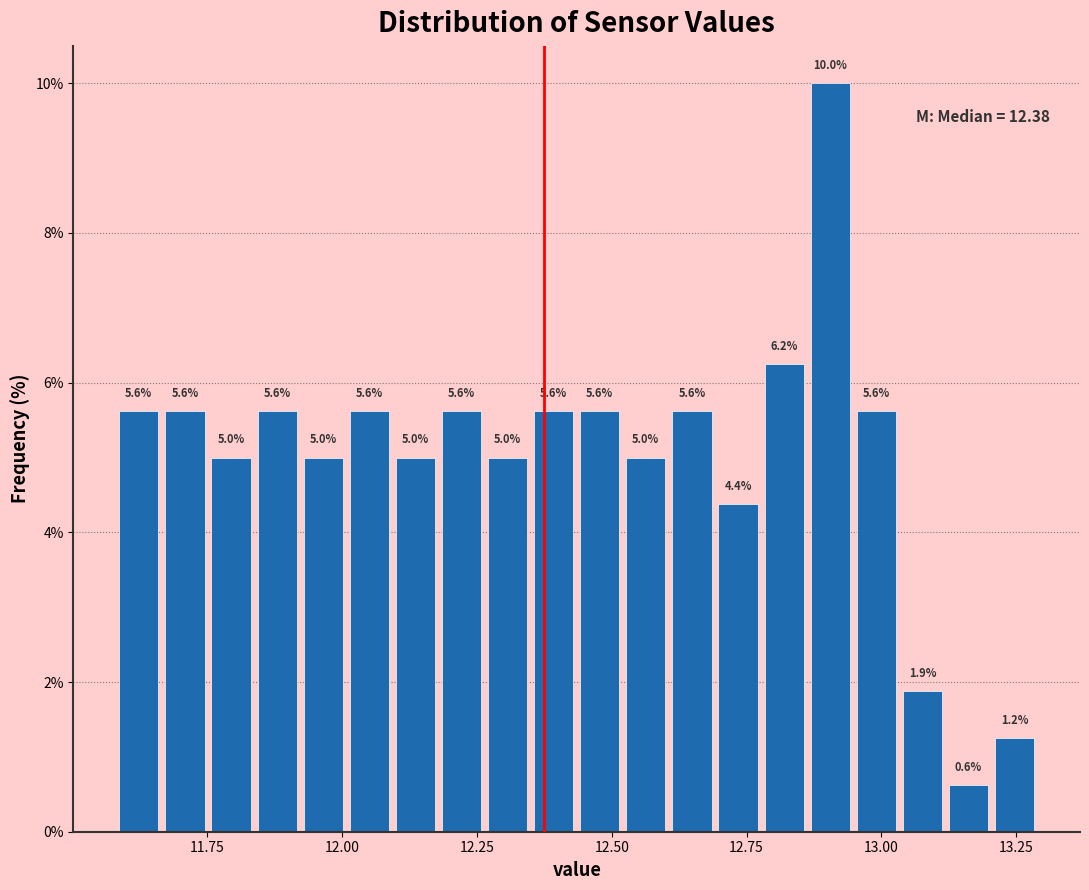

Around what value on the x-axis is the tallest bar? Give the approximate position of its centre, as read against the axis.

12.90